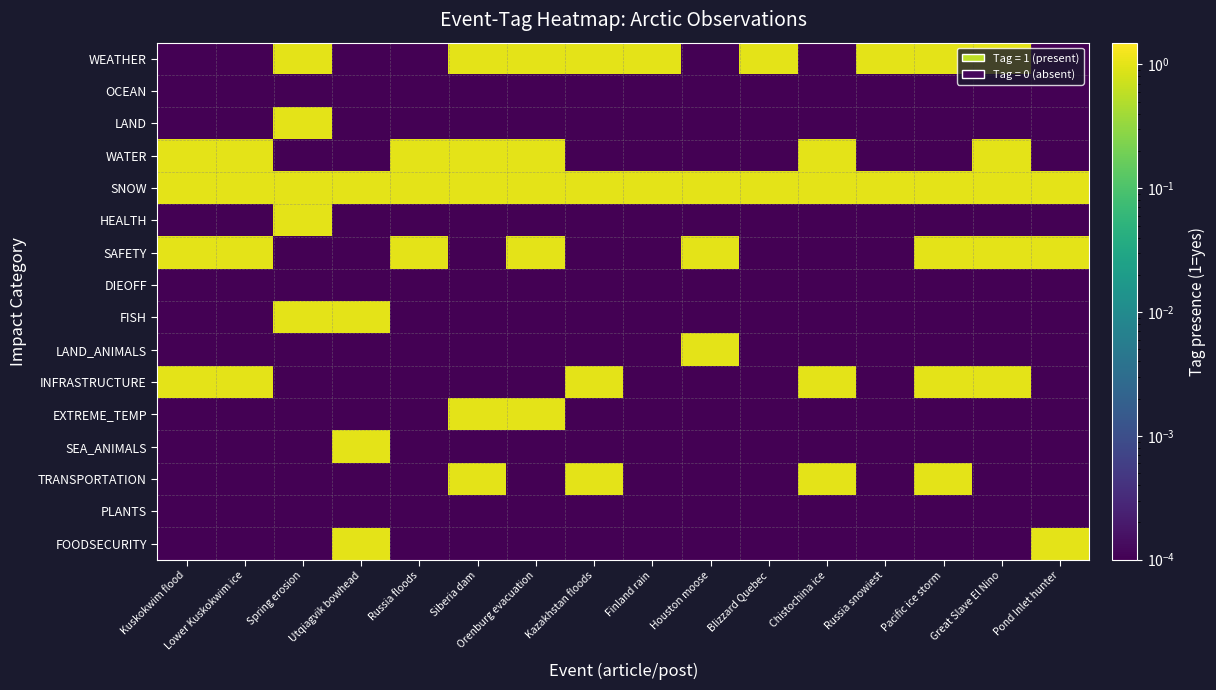

What is the spread (max minus min) of values at Lower Kuskokwim ice?

1.0